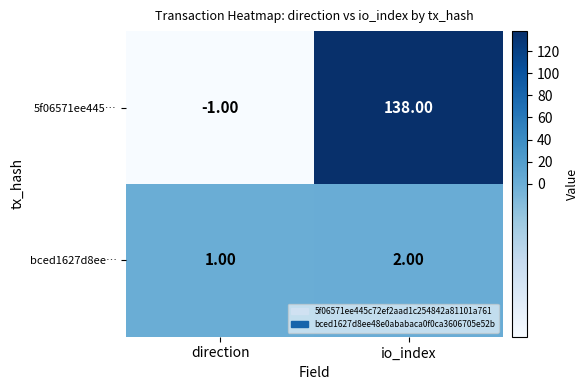

At which category does the chart reach its minimum across all series?

direction